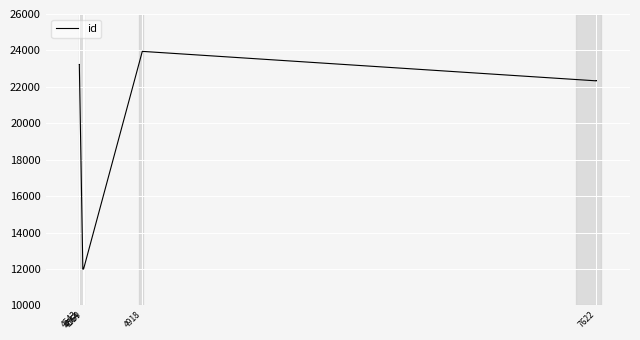

At which label is the value closest to 17967?

7622